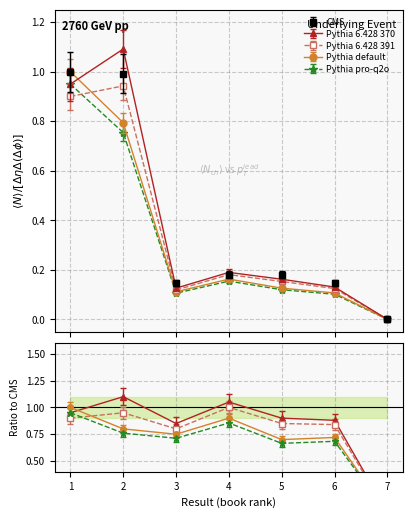

What is the average value of the Key (Main) series?

0.4